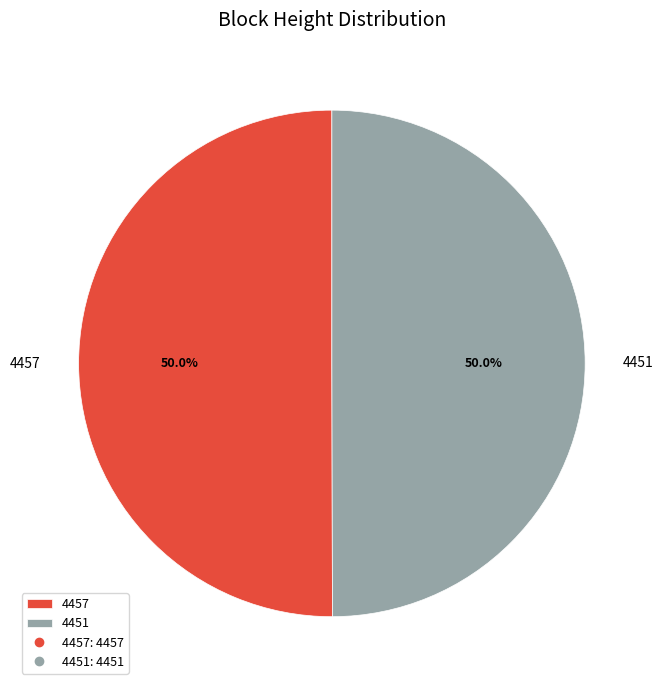

Approximately how many times larger is the value at 4451 compared to 4457?

1.0